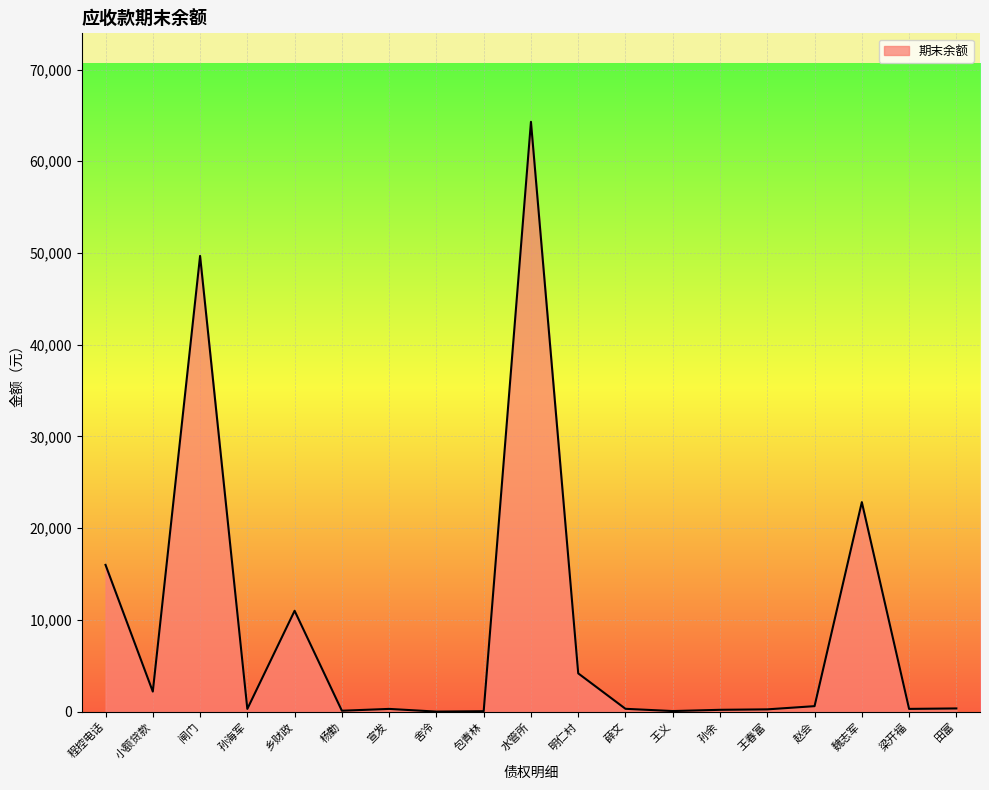

What is the maximum value shown in the chart?

64300.0